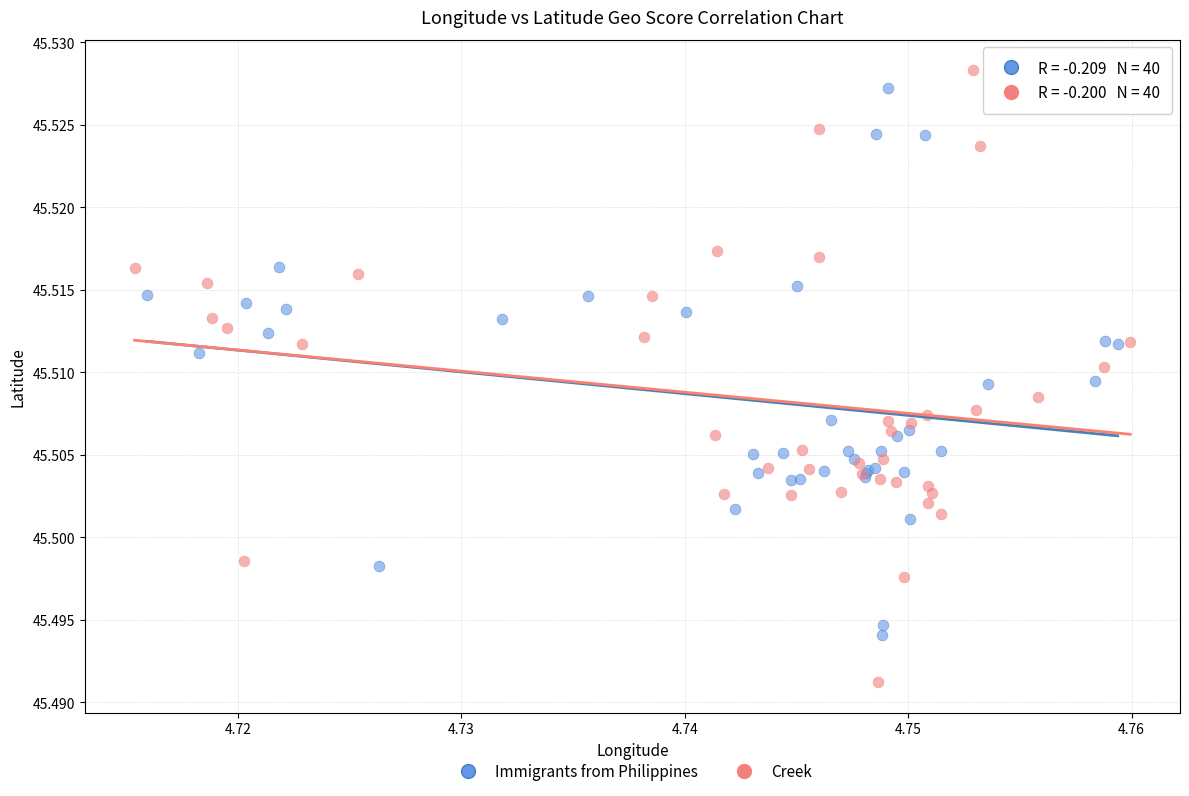

Which series reaches the maximum Y coordinate?

Creek